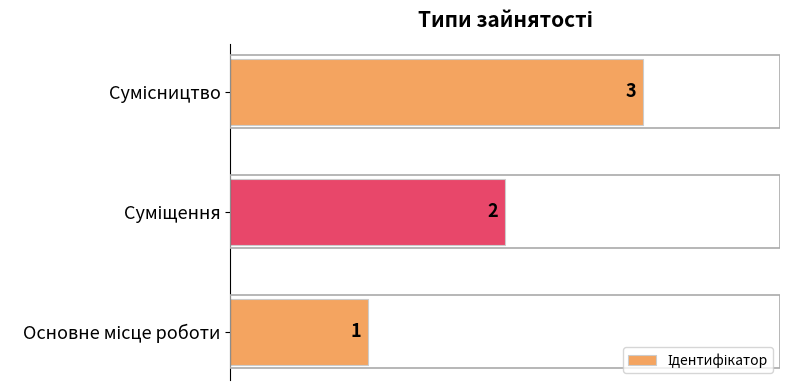

What is the sum of all values?

6